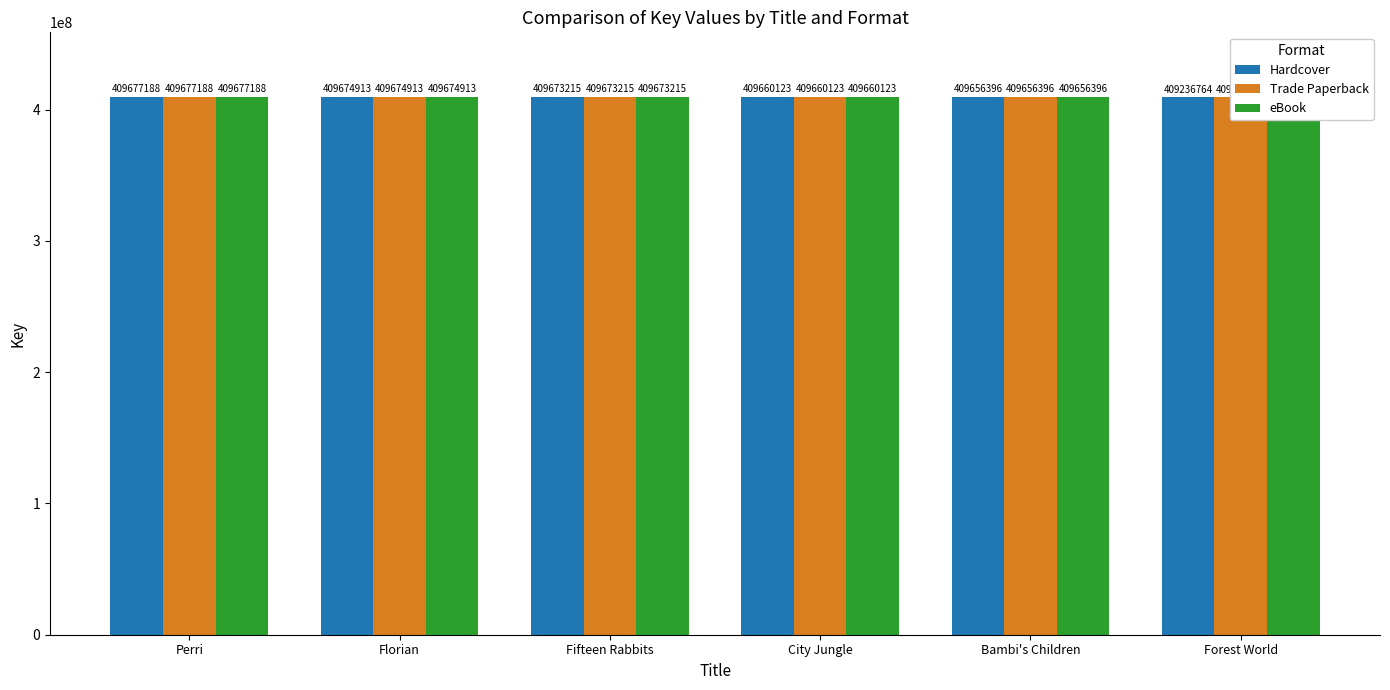

Which series has the largest range (max minus min)?

Hardcover